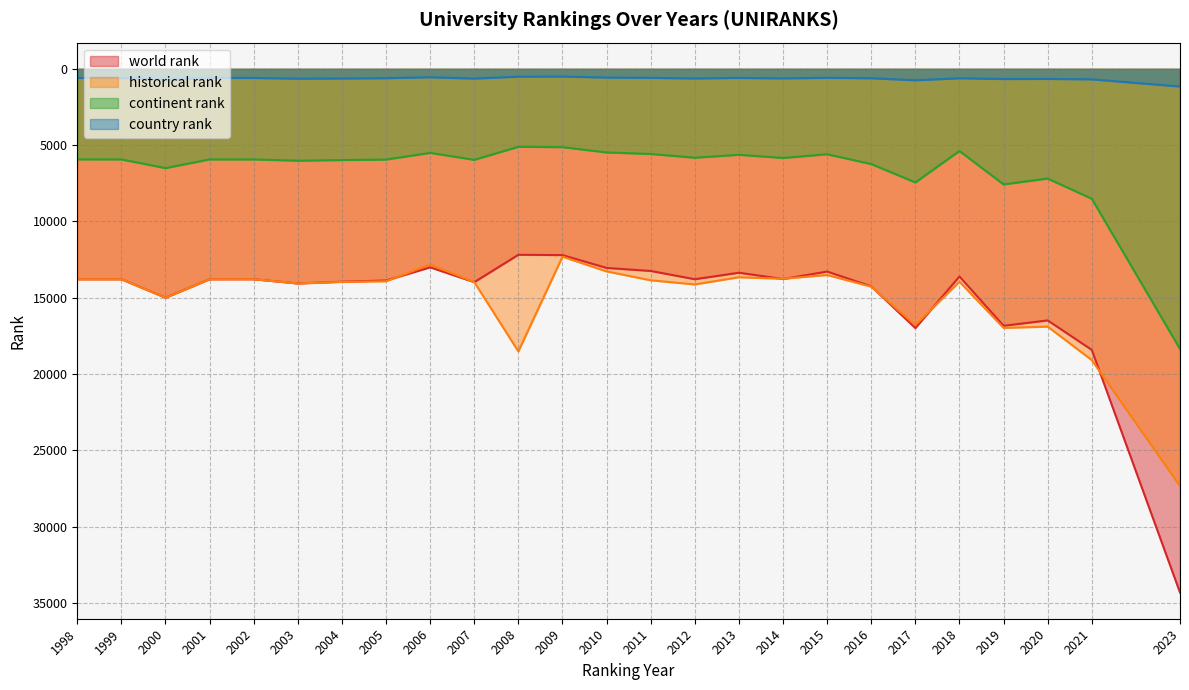

What are all the series names shown in the legend?

world rank, historical rank, continent rank, country rank